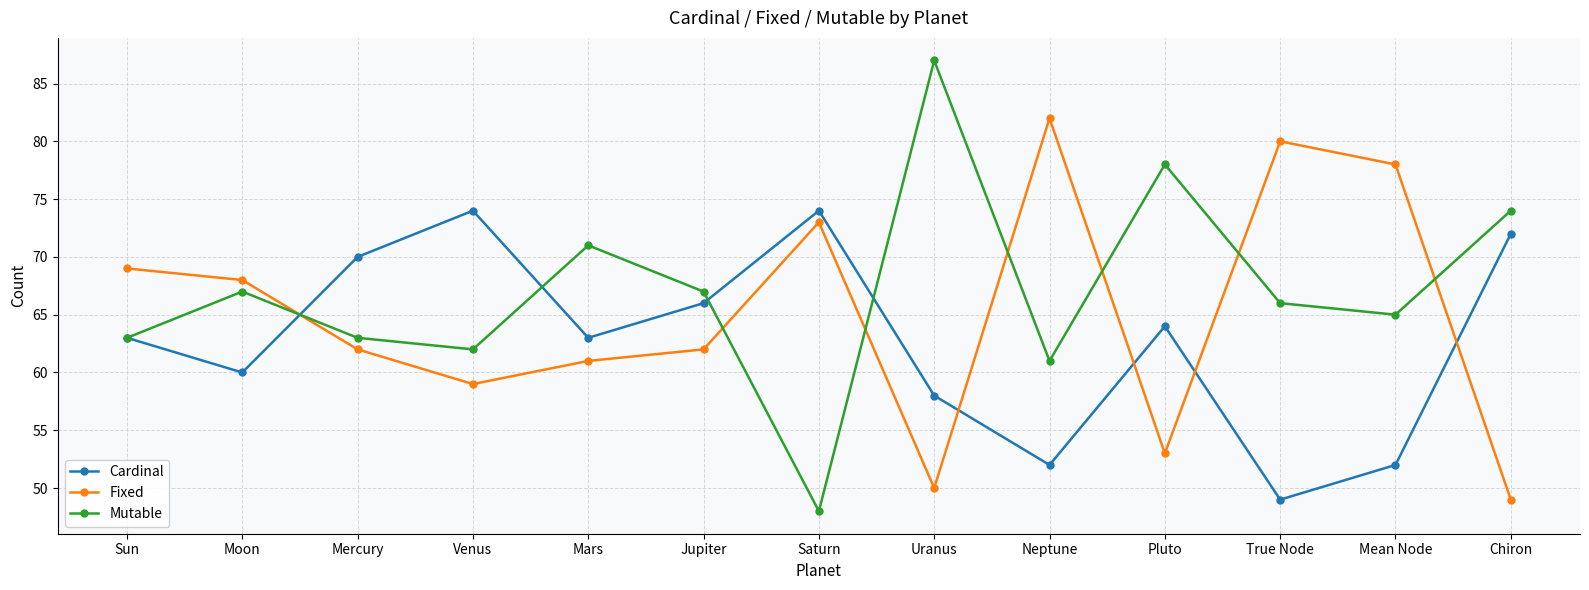

Reading left to right, extract all data points from this chart.

Cardinal: 63	60	70	74	63	66	74	58	52	64	49	52	72
Fixed: 69	68	62	59	61	62	73	50	82	53	80	78	49
Mutable: 63	67	63	62	71	67	48	87	61	78	66	65	74